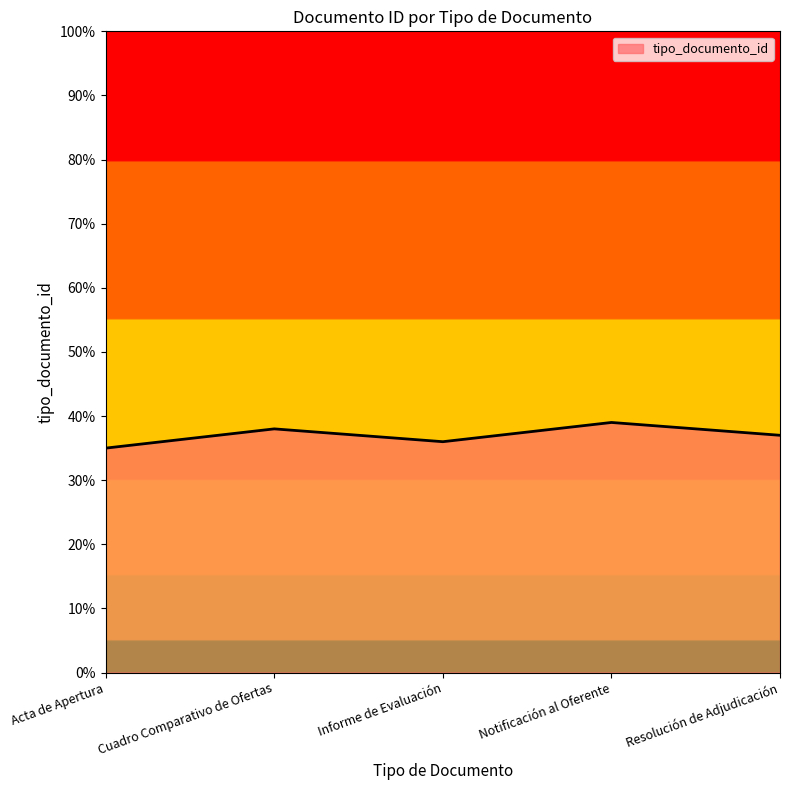

What value does the data have at Resolución de Adjudicación?

37